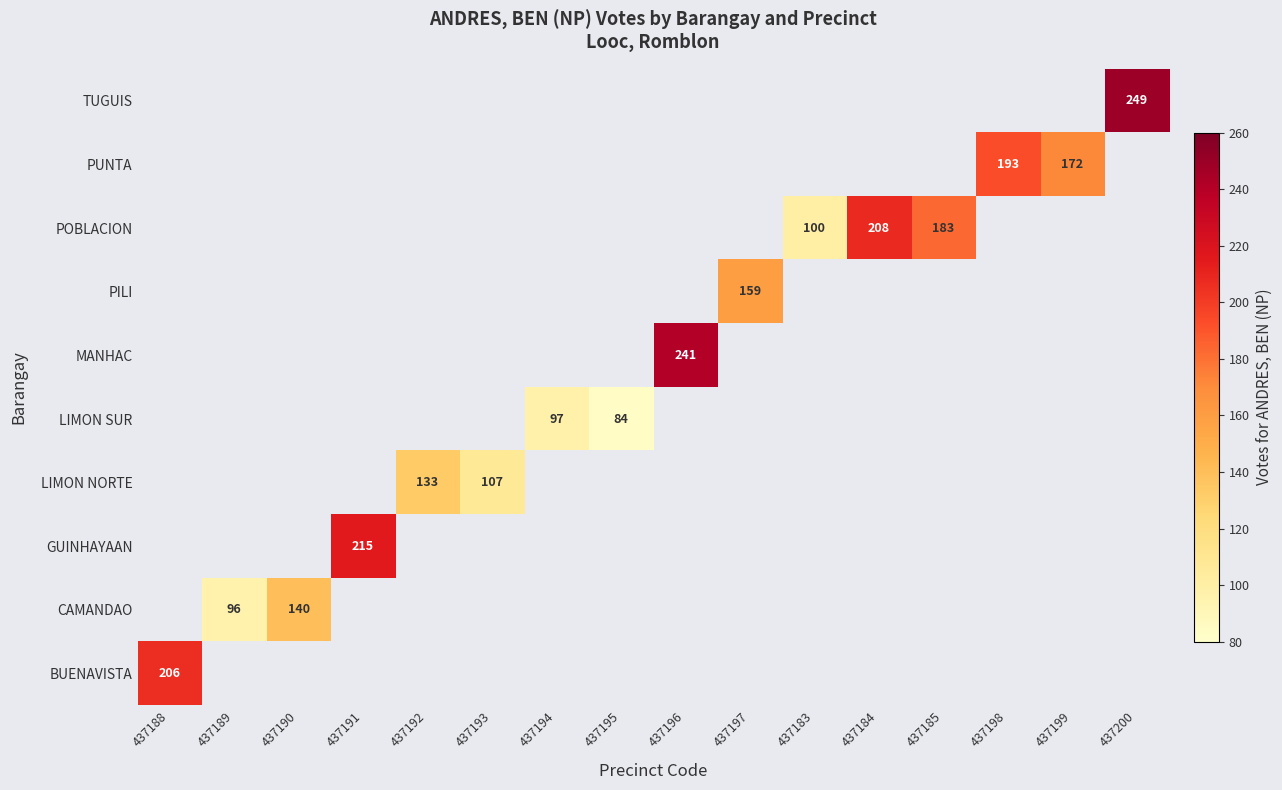

The LIMON NORTE series shows 107 at 437193. True or false?

True